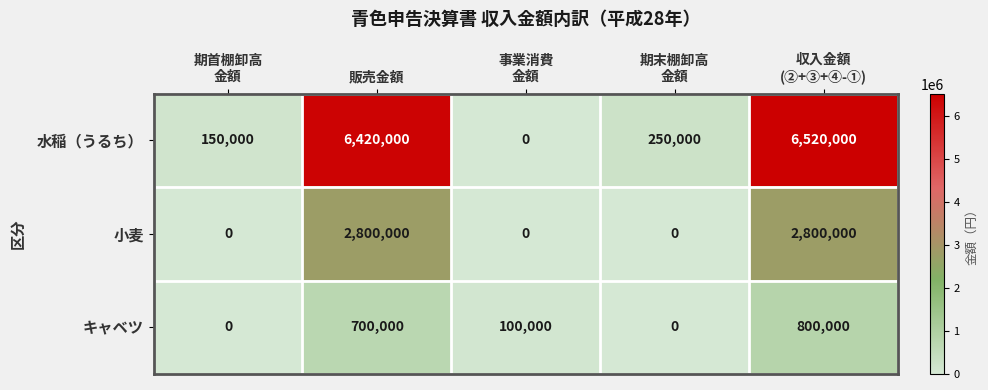

Which label corresponds to the largest value in the chart?

収入金額
(②+③+④-①)